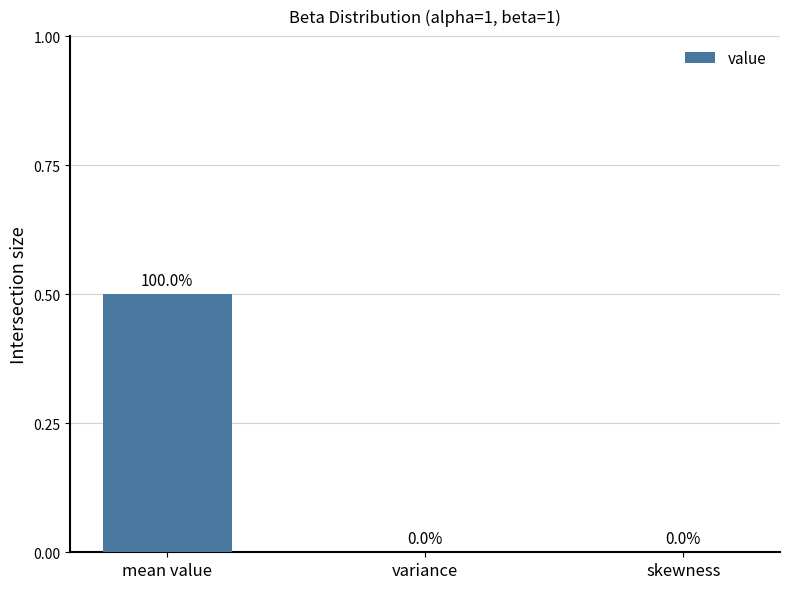

How many values exceed 0?

1